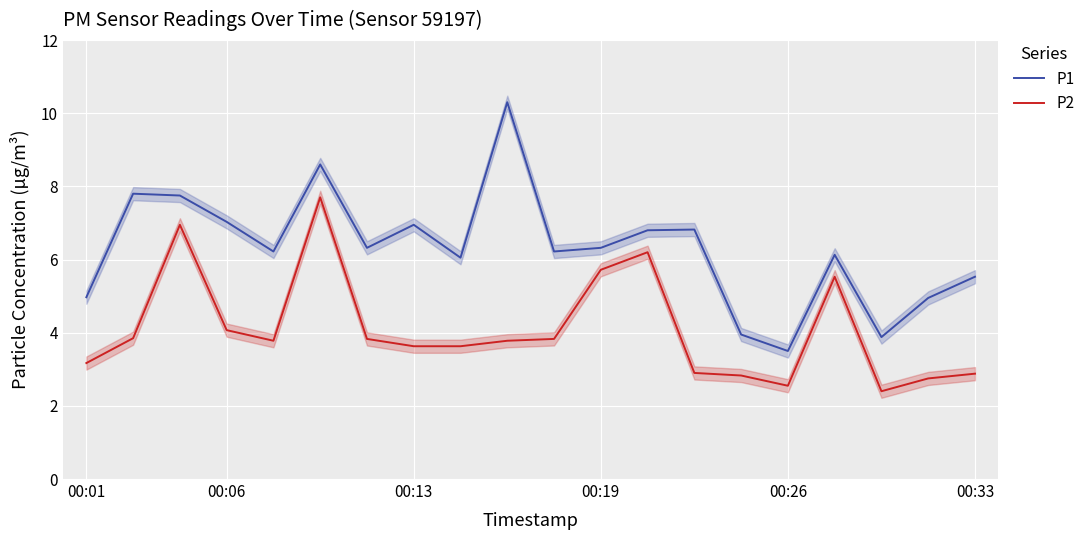

How many interior local peaks does the P2 series have?

4